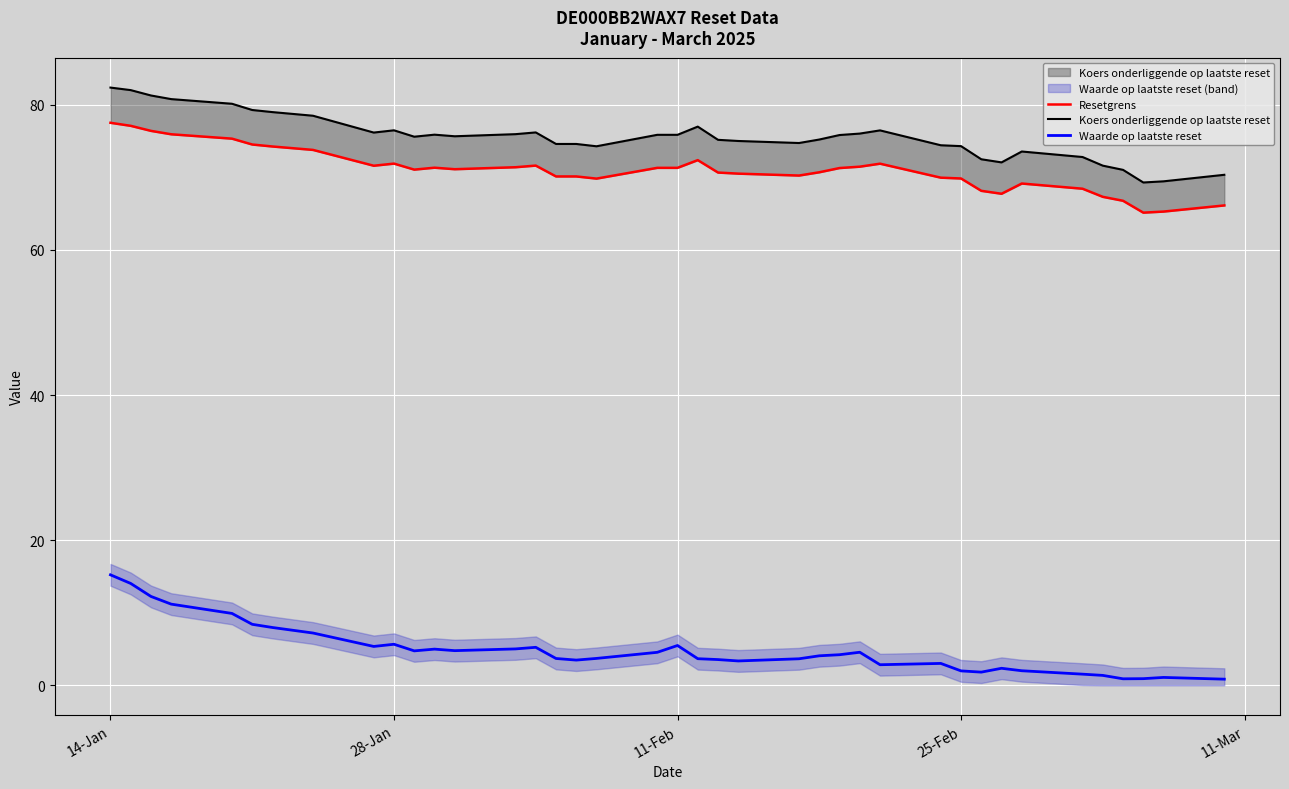

How many interior local valleys does the Waarde op laatste reset series have?

8